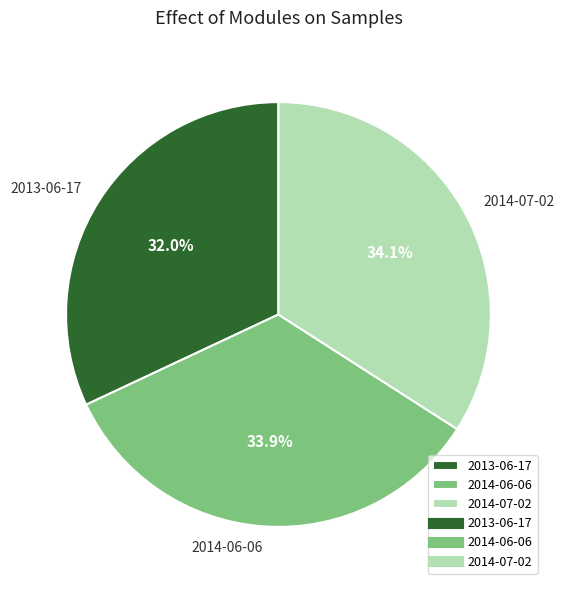

To the nearest percent, what percentage of the pie is 2014-06-06?

34%